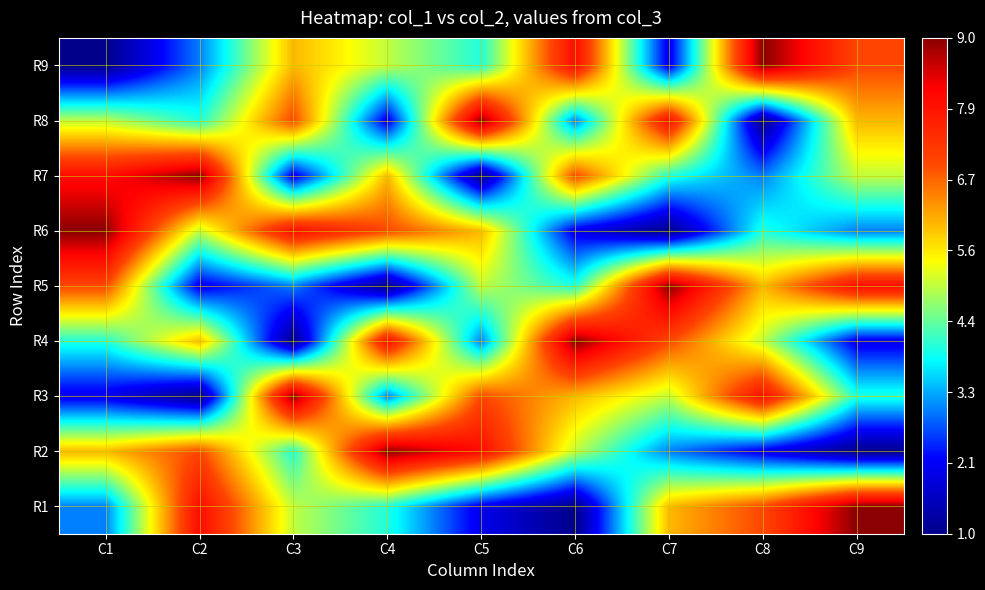

Between C7 and C1, which is larger?

C7